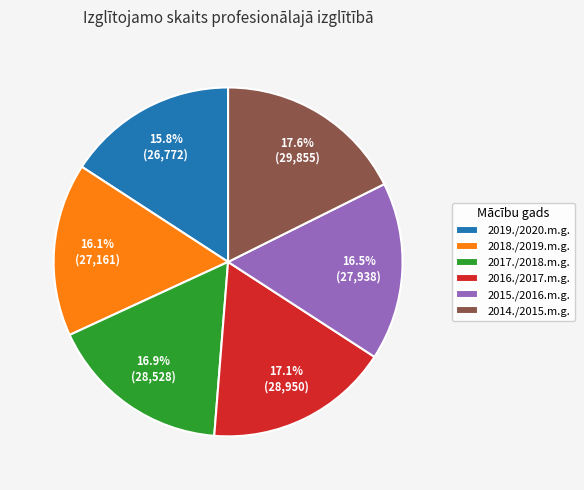

Combined, what portion of the pie is 2019./2020.m.g. and 2018./2019.m.g.?

31.9%